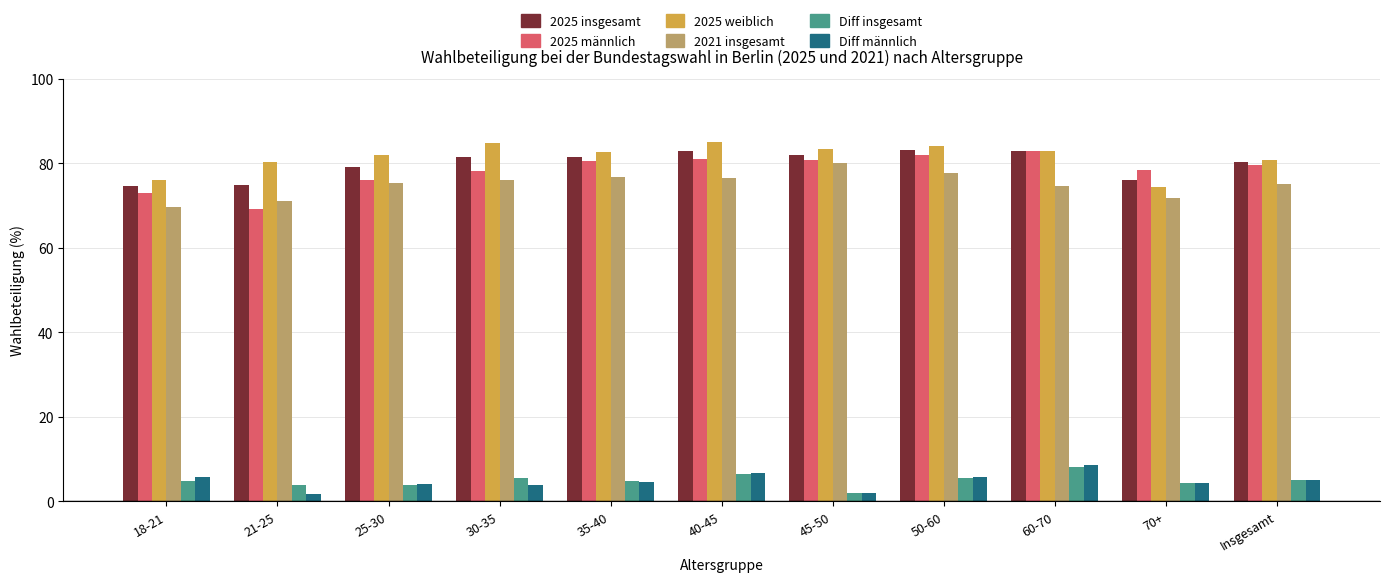

What is the label of the 8th bar from the right?

30-35